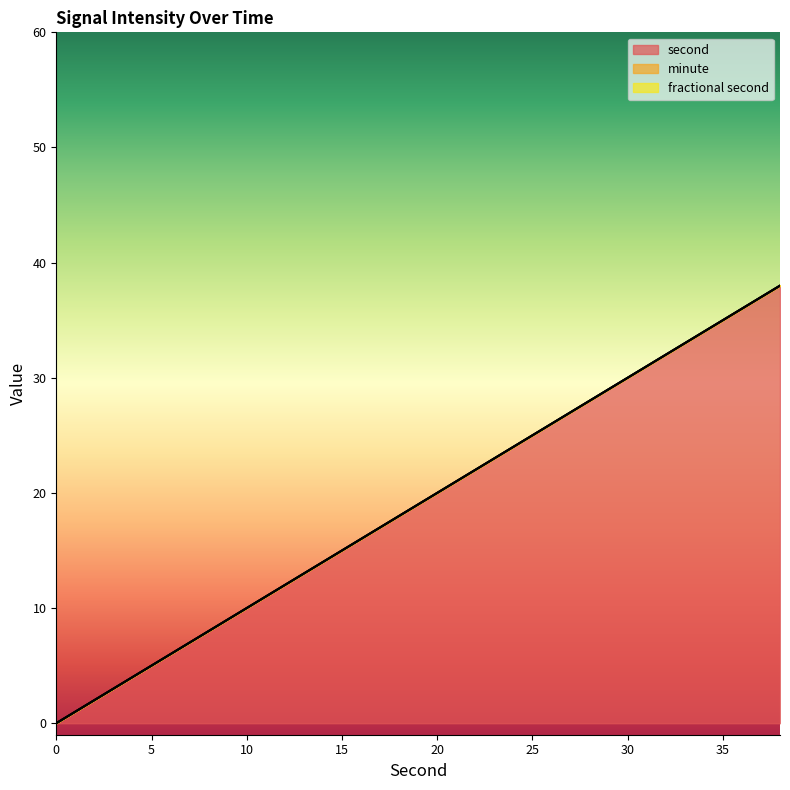

Reading left to right, transcribe all the data shown in this chart.

second: 0	2	4	6	8	10	12	14	16	18	20	22	24	26	28	30	32	34	36	38
minute: 0	0	0	0	0	0	0	0	0	0	0	0	0	0	0	0	0	0	0	0
fractional second: 0	0	0	0	0	0	0	0	0	0	0	0	0	0	0	0	0	0	0	0